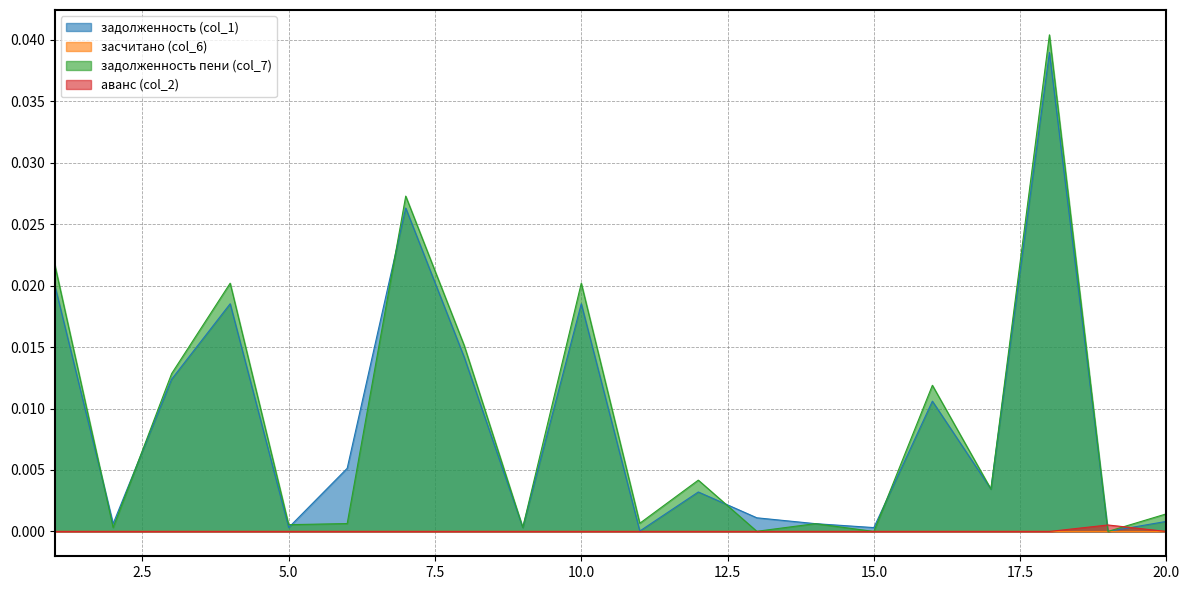

How many intersections are there between аванс (col_2) and задолженность (col_1)?

2